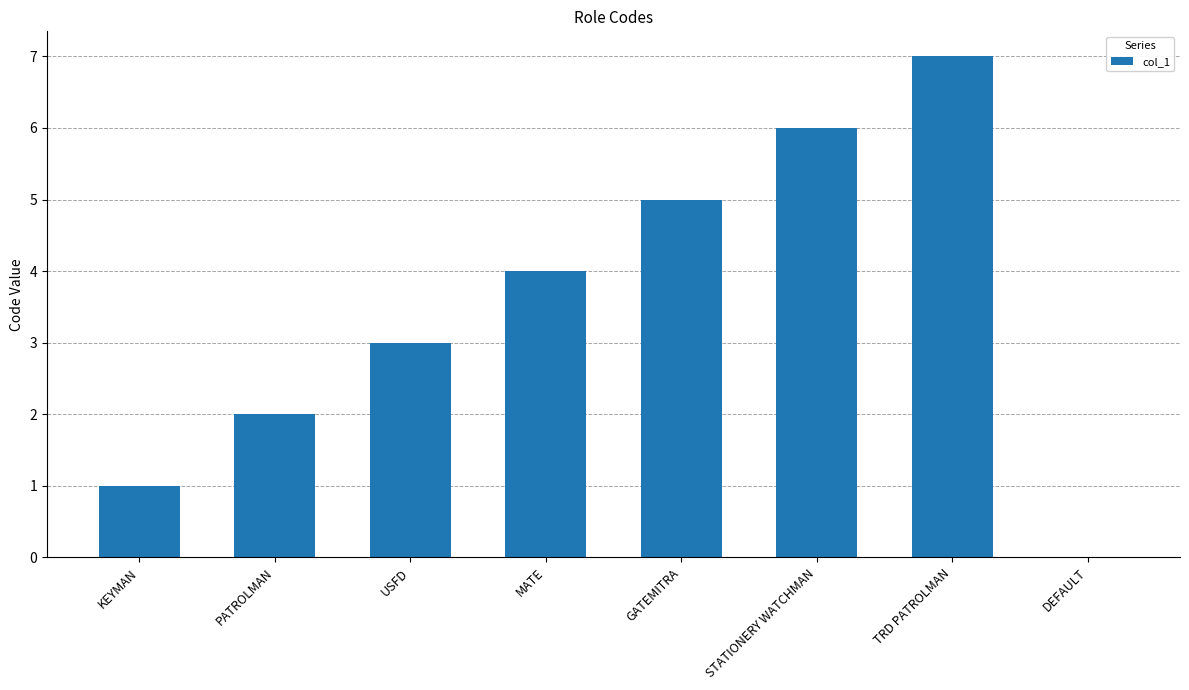

Which has a higher value, MATE or PATROLMAN?

MATE